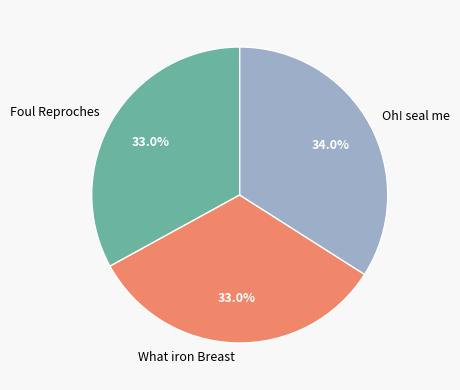

Does What iron Breast account for over 50% of the chart?

No